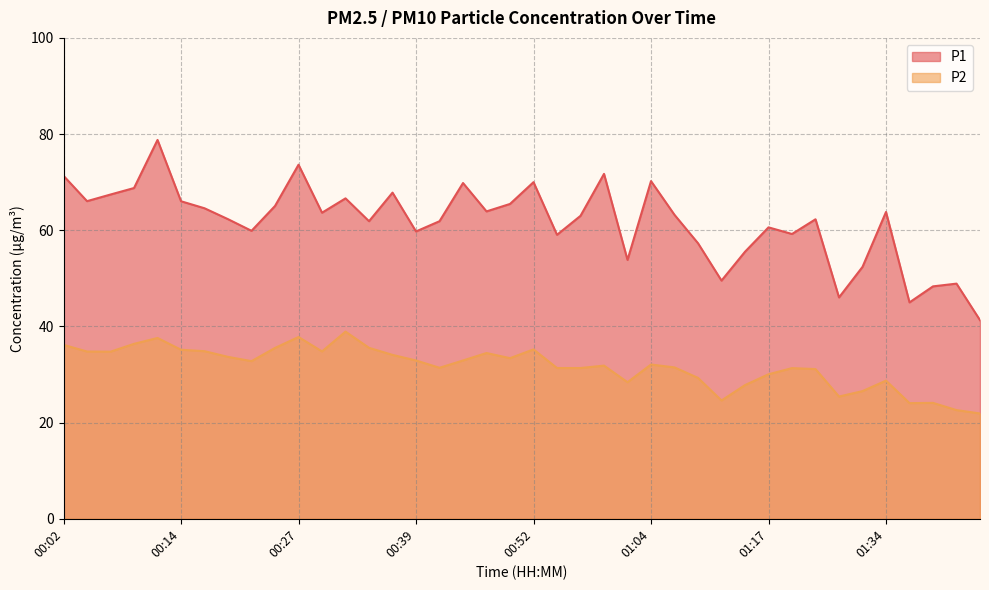

Rank the categories by P2 value from lowest to highest.

01:45, 01:42, 01:37, 01:39, 01:12, 01:25, 01:31, 01:14, 01:02, 01:34, 01:09, 01:17, 01:22, 01:19, 00:54, 00:57, 00:42, 01:07, 00:59, 01:04, 00:22, 00:39, 00:44, 00:49, 00:19, 00:37, 00:47, 00:07, 00:04, 00:29, 00:17, 00:14, 00:52, 00:24, 00:34, 00:02, 00:09, 00:12, 00:27, 00:32